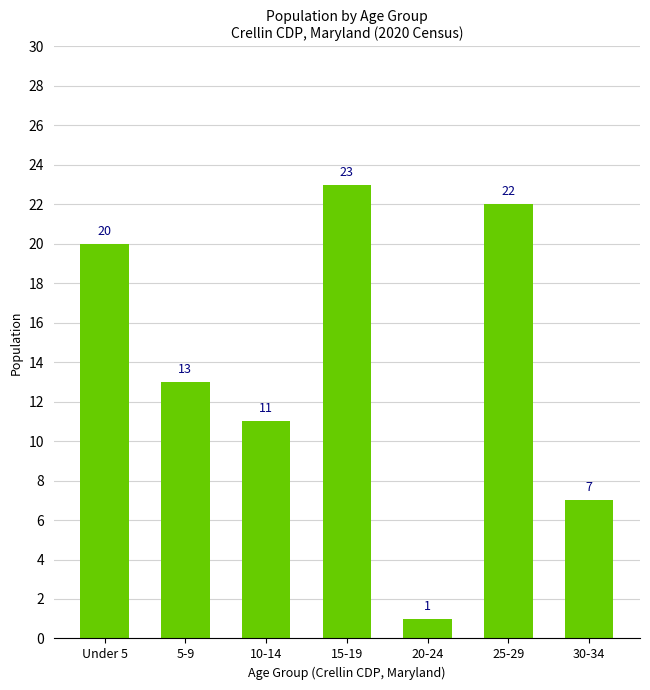

The value at 25-29 is 22. True or false?

True